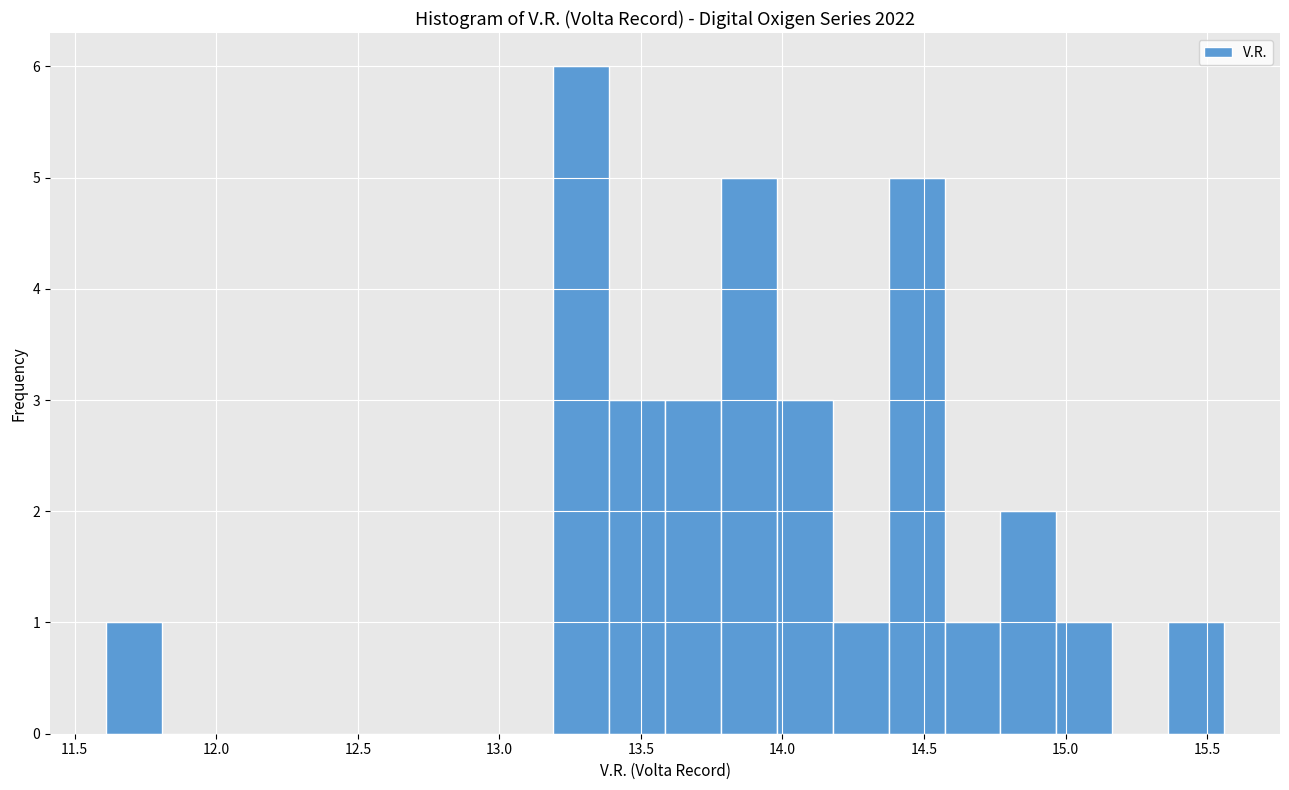

Around what value on the x-axis is the tallest bar? Give the approximate position of its centre, as read against the axis.

13.30